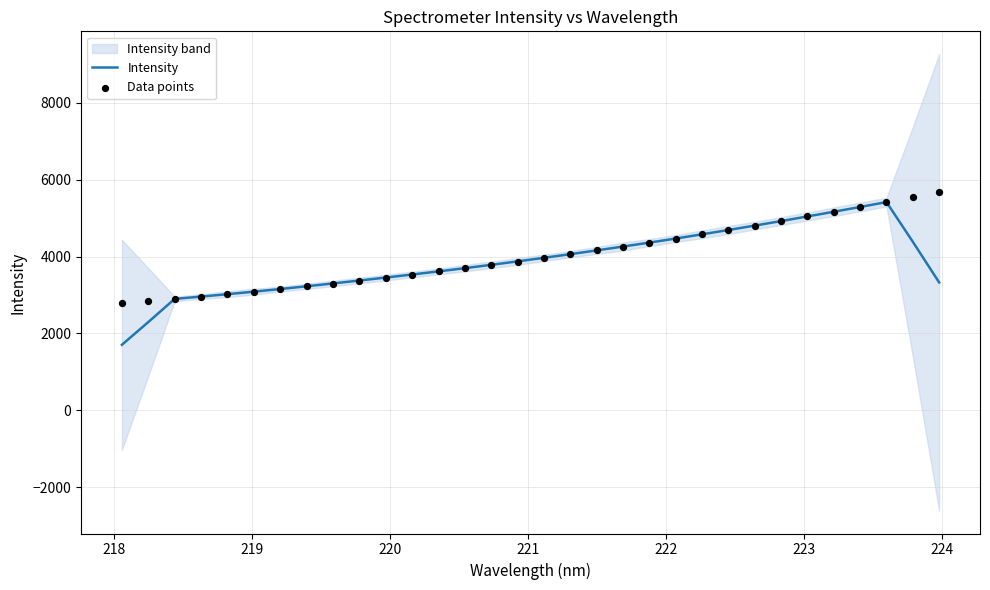

Which series has the largest total across all categories?

Data points